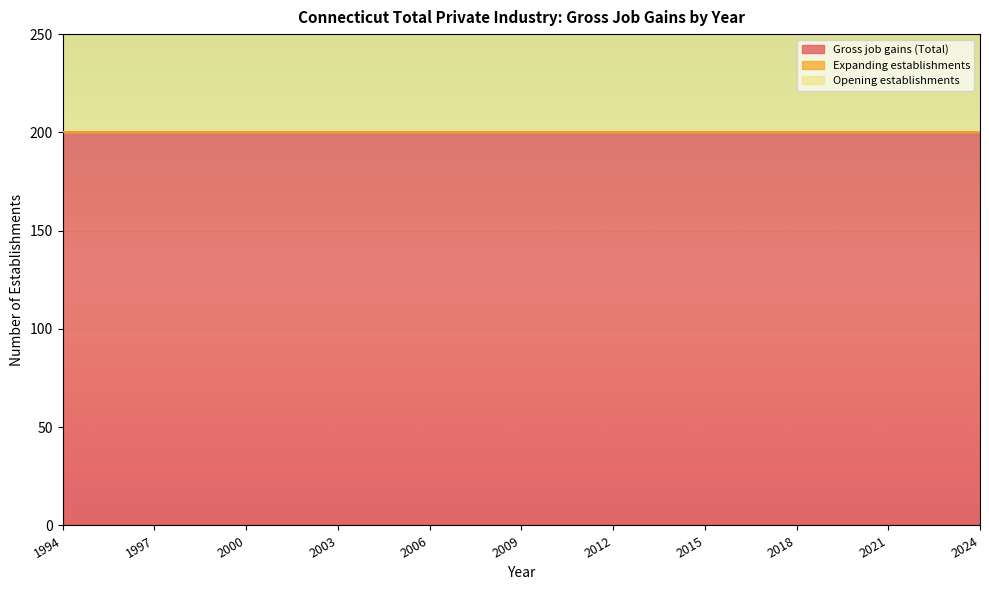

True or false: Gross job gains (Total) has a value of 200 at 1994.

True